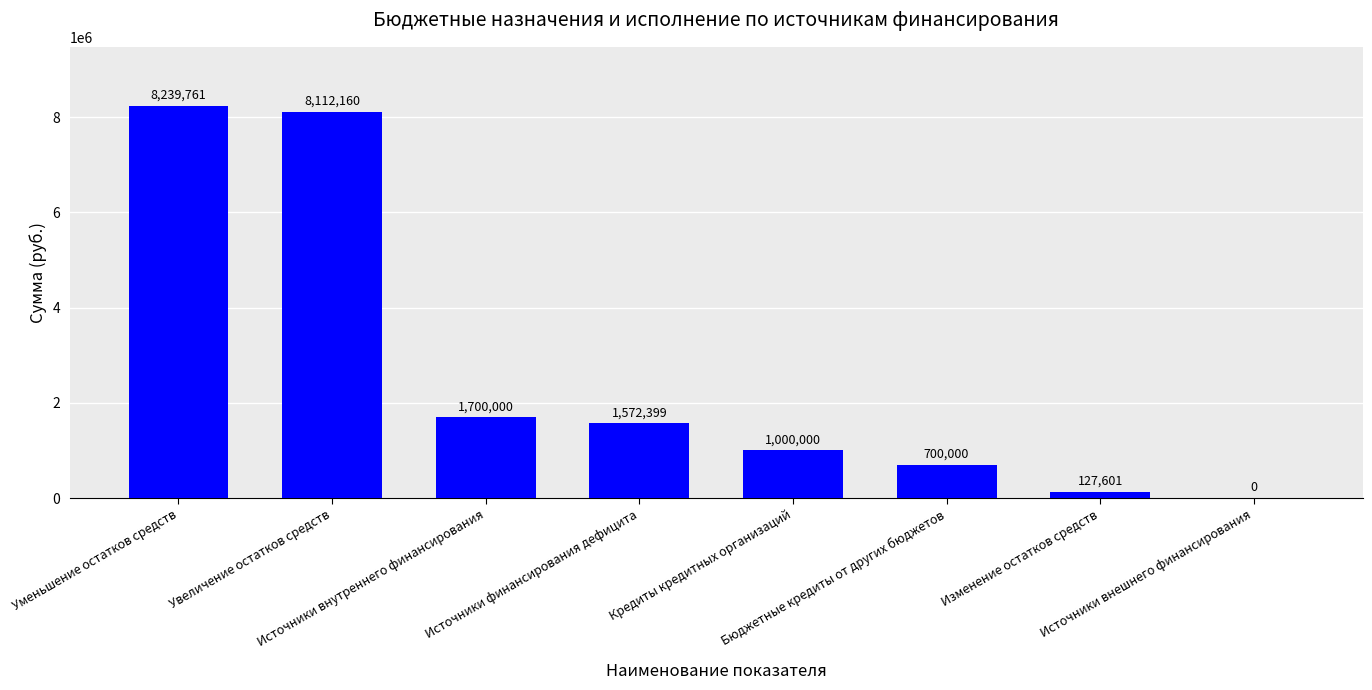

What is the maximum value shown in the chart?

8239761.3